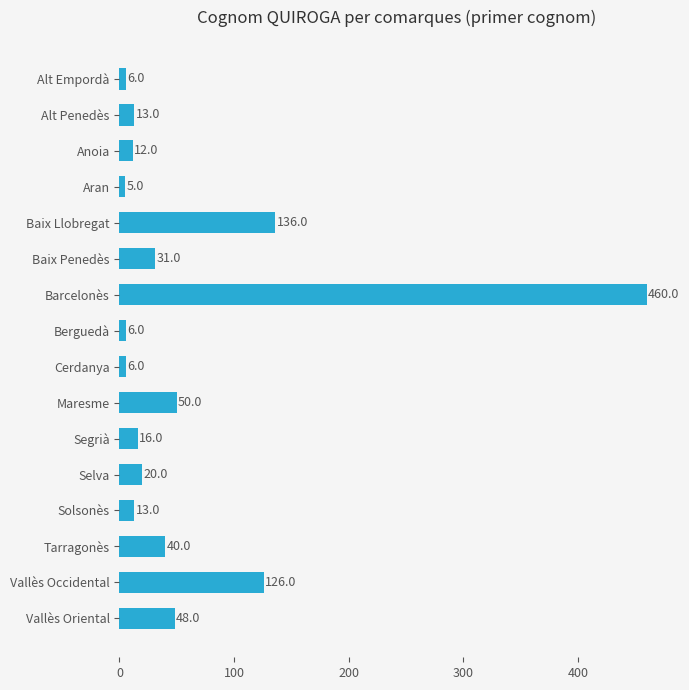

What is the ratio of the value at Solsonès to the value at Baix Penedès?

0.4